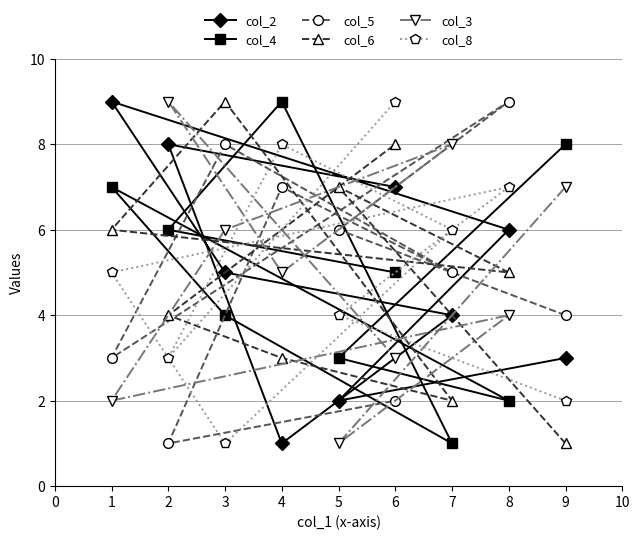

What are all the series names shown in the legend?

col_2, col_4, col_5, col_6, col_3, col_8